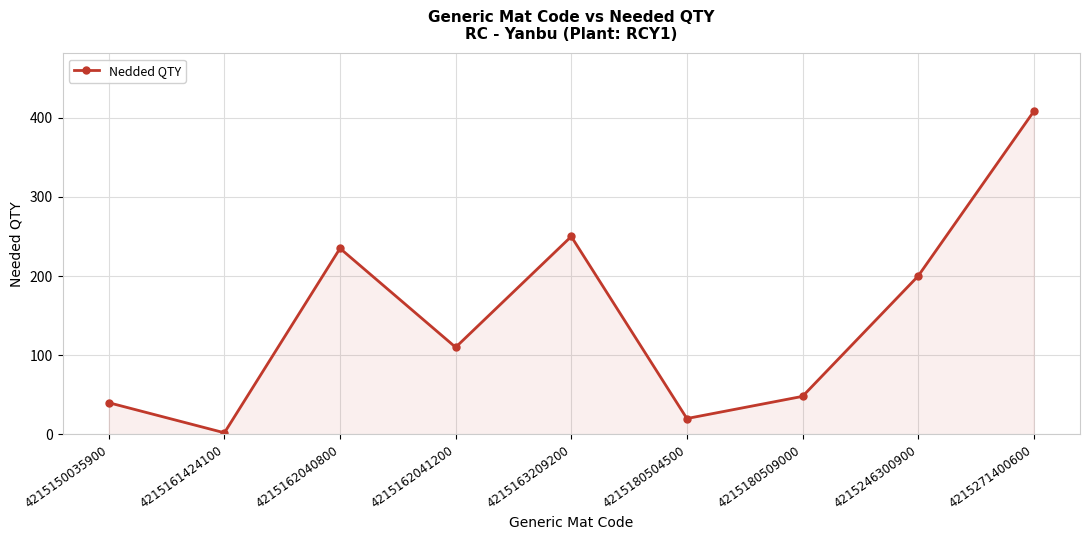

What is the difference between the values at 4215180509000 and 4215162041200?

62